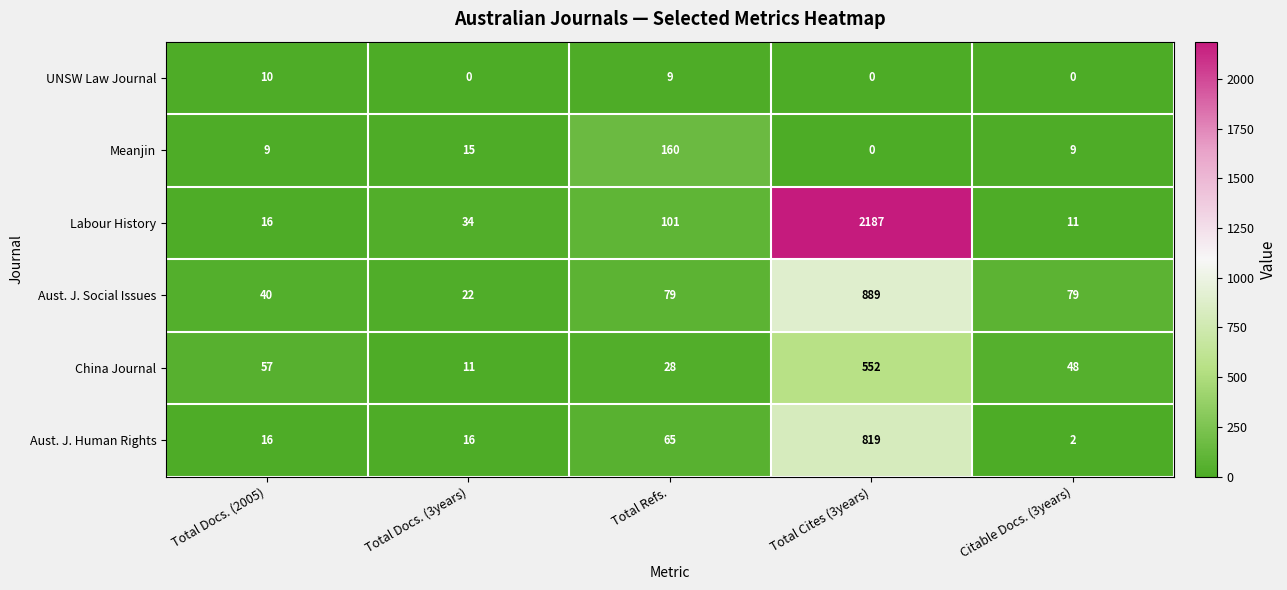

Which series has the largest total across all categories?

Labour History